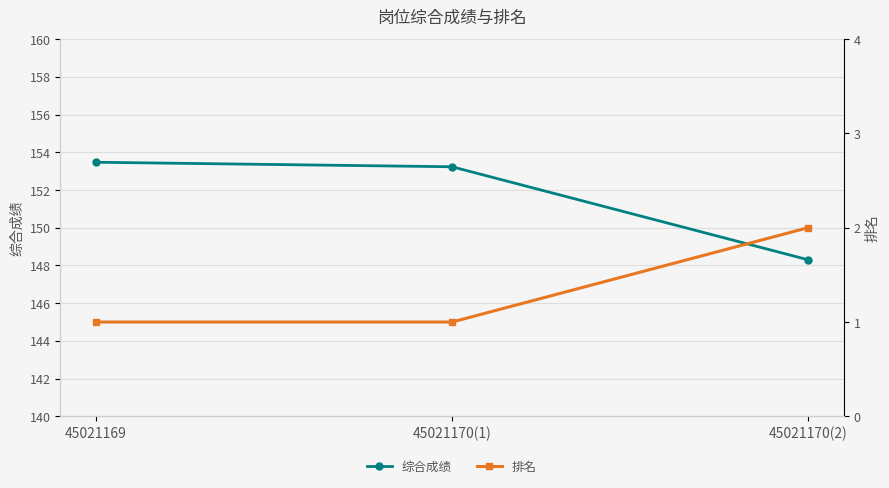

What position from the left is 45021170(1)?

2